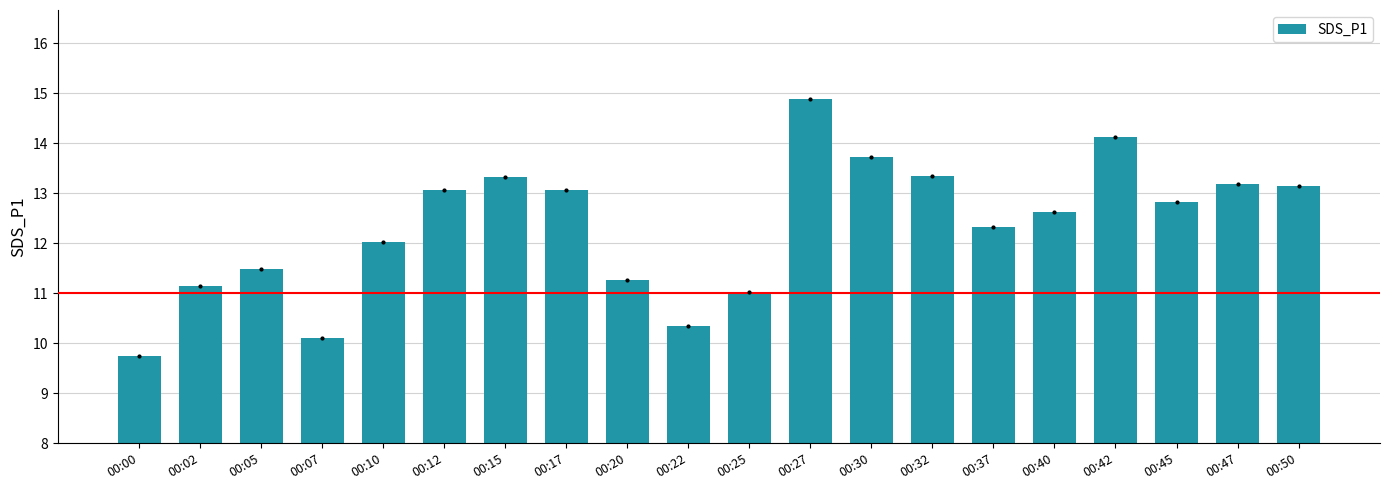

Read the value at 00:30.

13.7